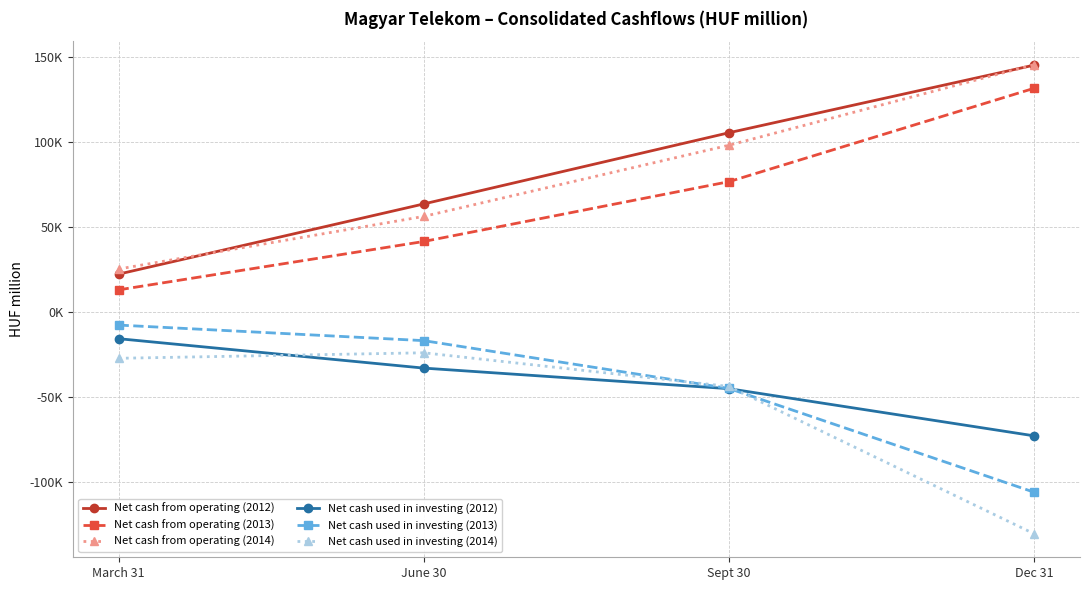

At which category is the sum across all series the highest?

Sept 30